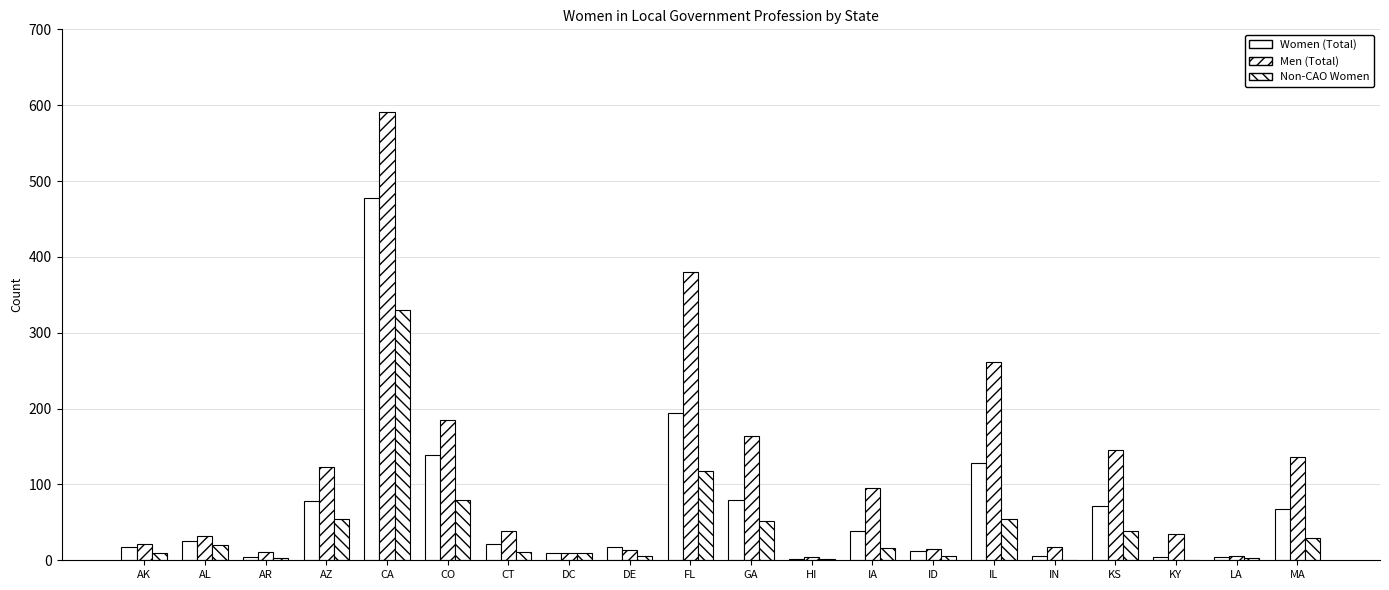

At which category is the sum across all series the highest?

CA